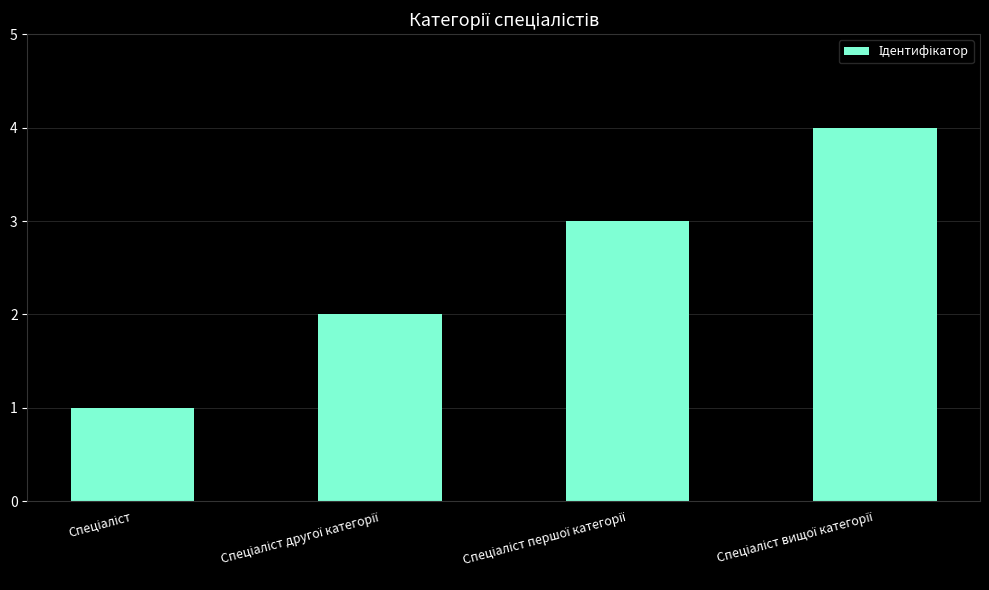

Count the number of categories in the chart.

4